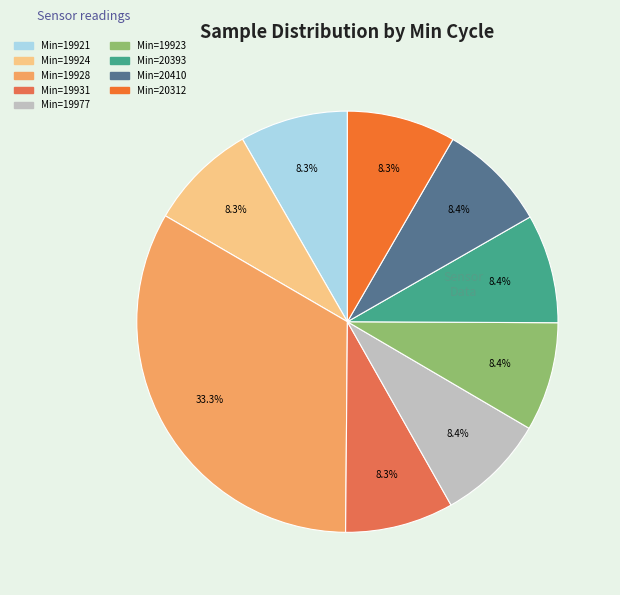

Does any single category account for the majority?

No